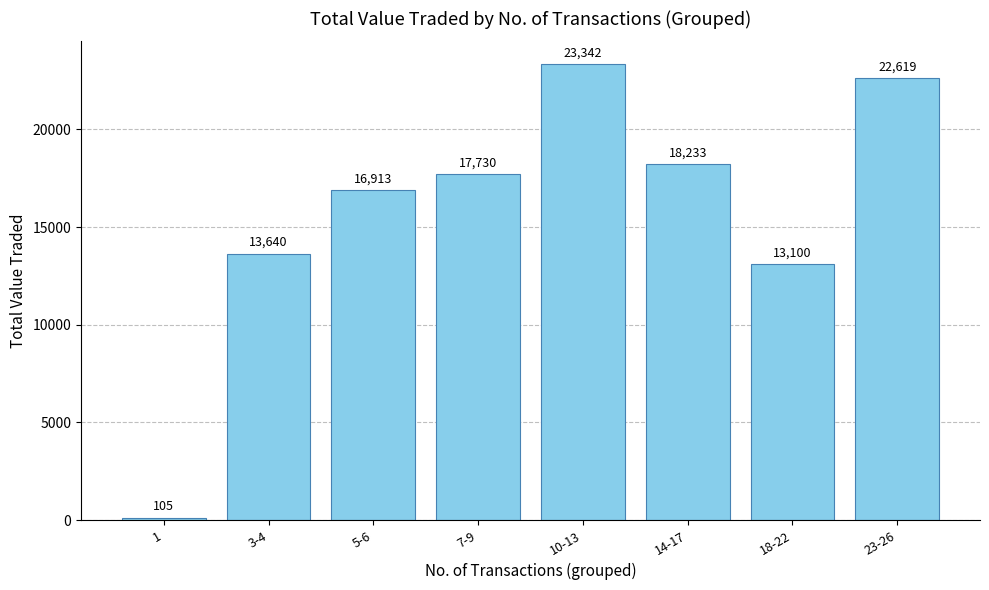

What is the change in value from 5-6 to 14-17?

+1320